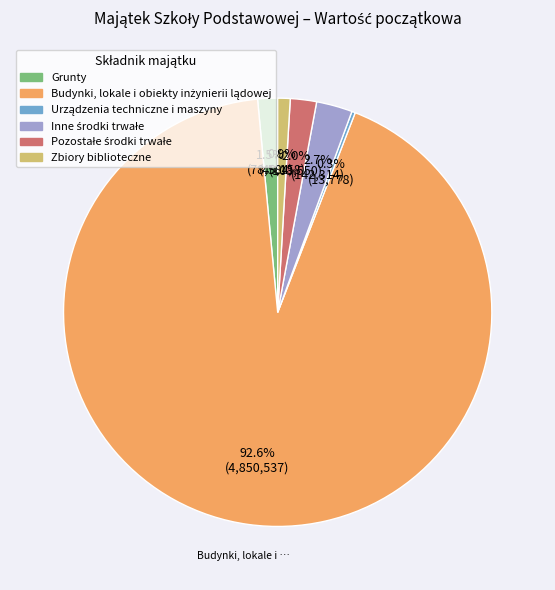

To the nearest percent, what portion does Zbiory biblioteczne represent?

1%